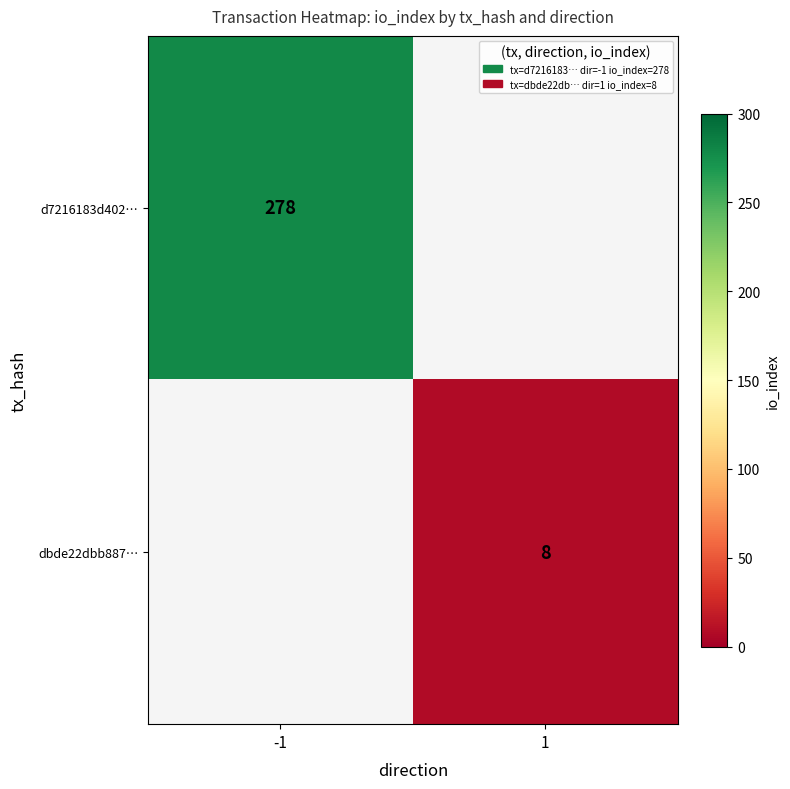

The dbde22dbb887… series shows 2 at 1. True or false?

False